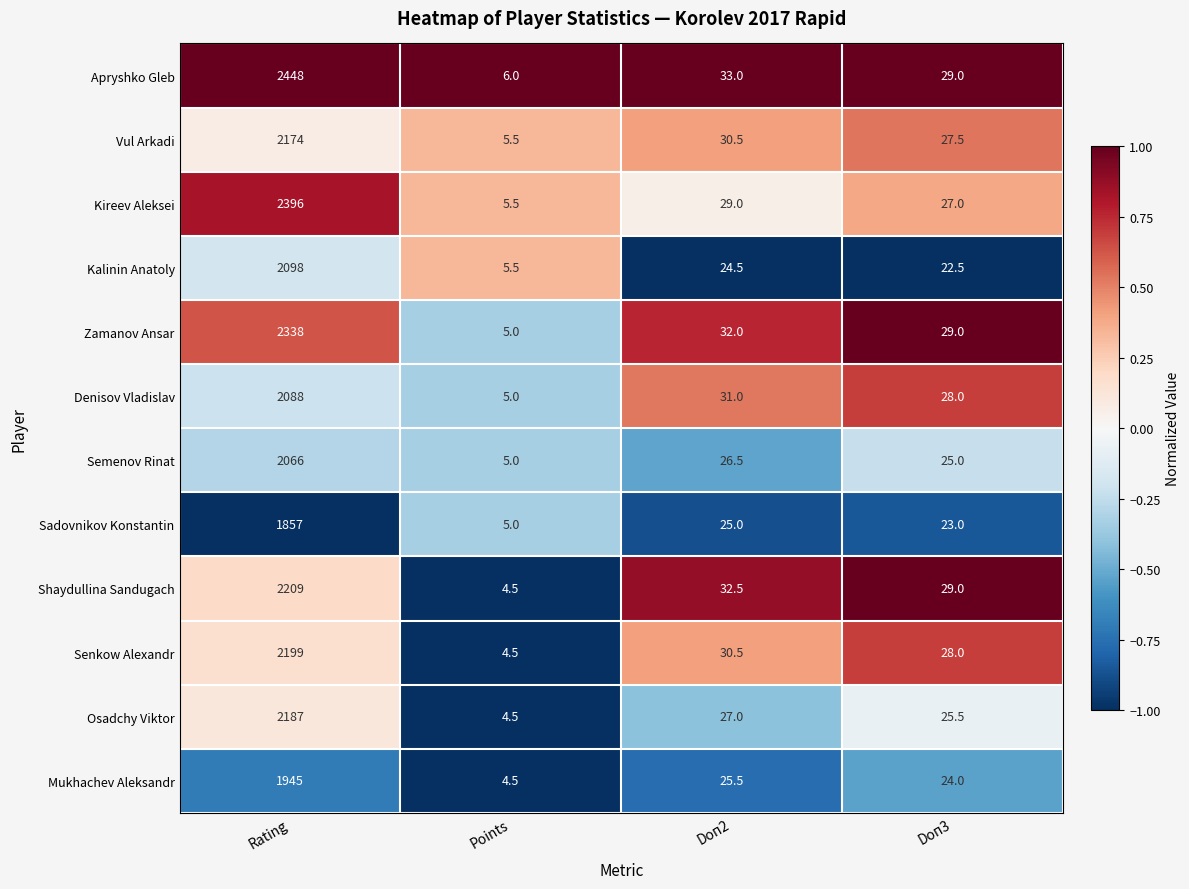

Between Rating and Points, which series saw the biggest shift?

Apryshko Gleb